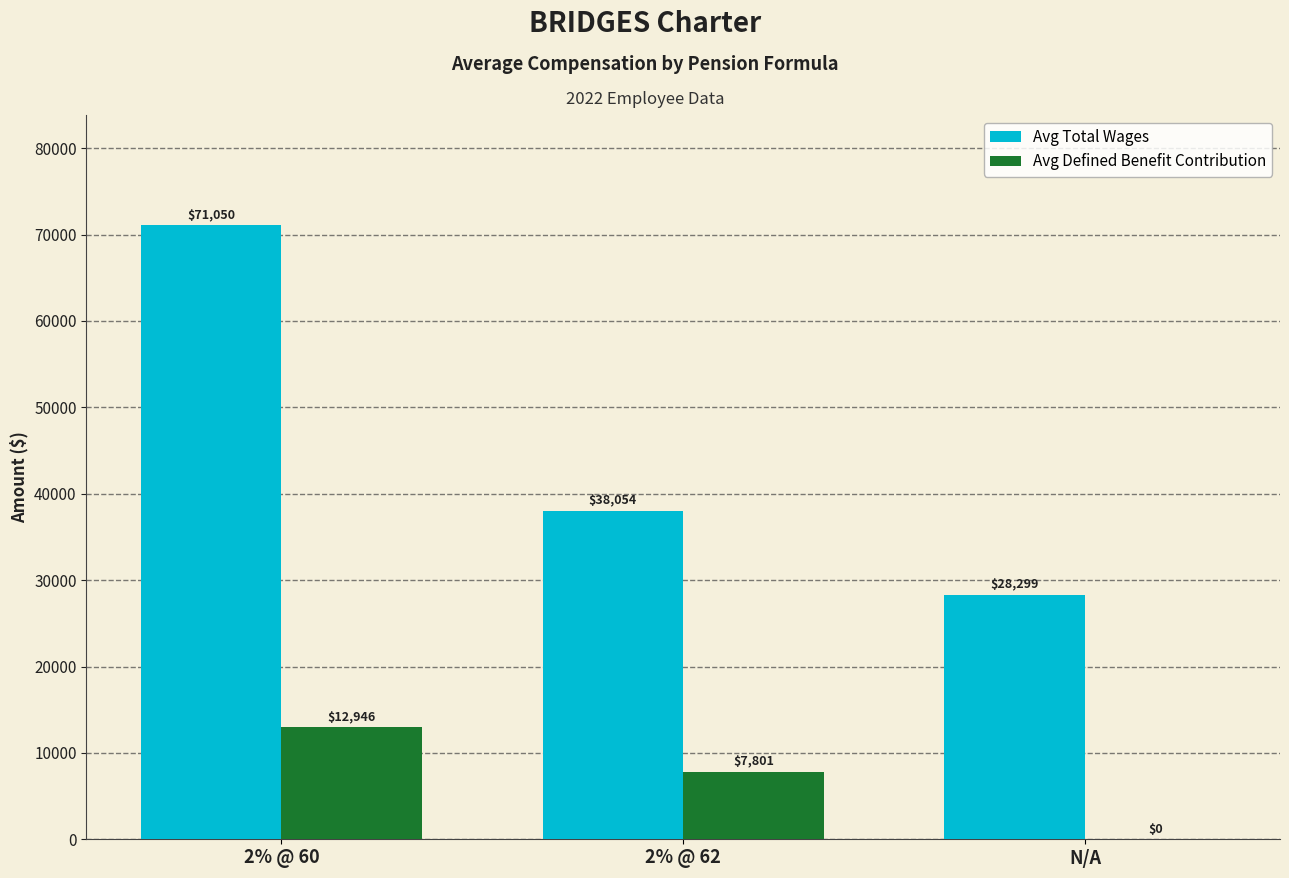

Which label corresponds to the largest value in the chart?

2% @ 60